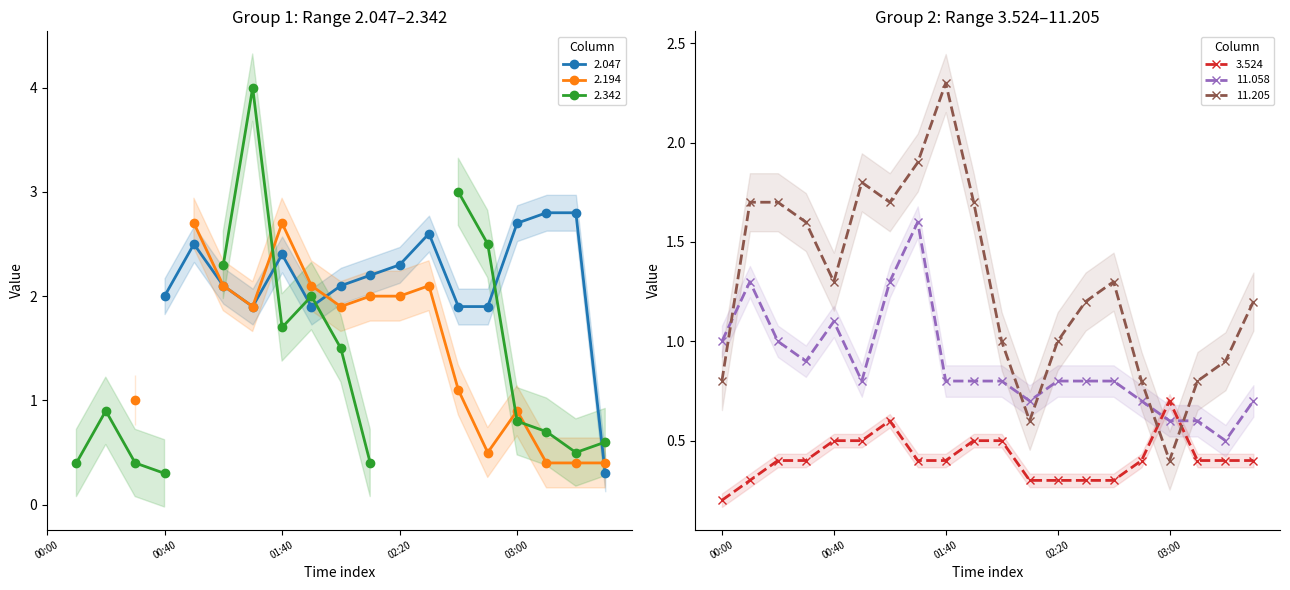

After their last crossing, which series has the higher values: 3.524 or 11.205?

11.205